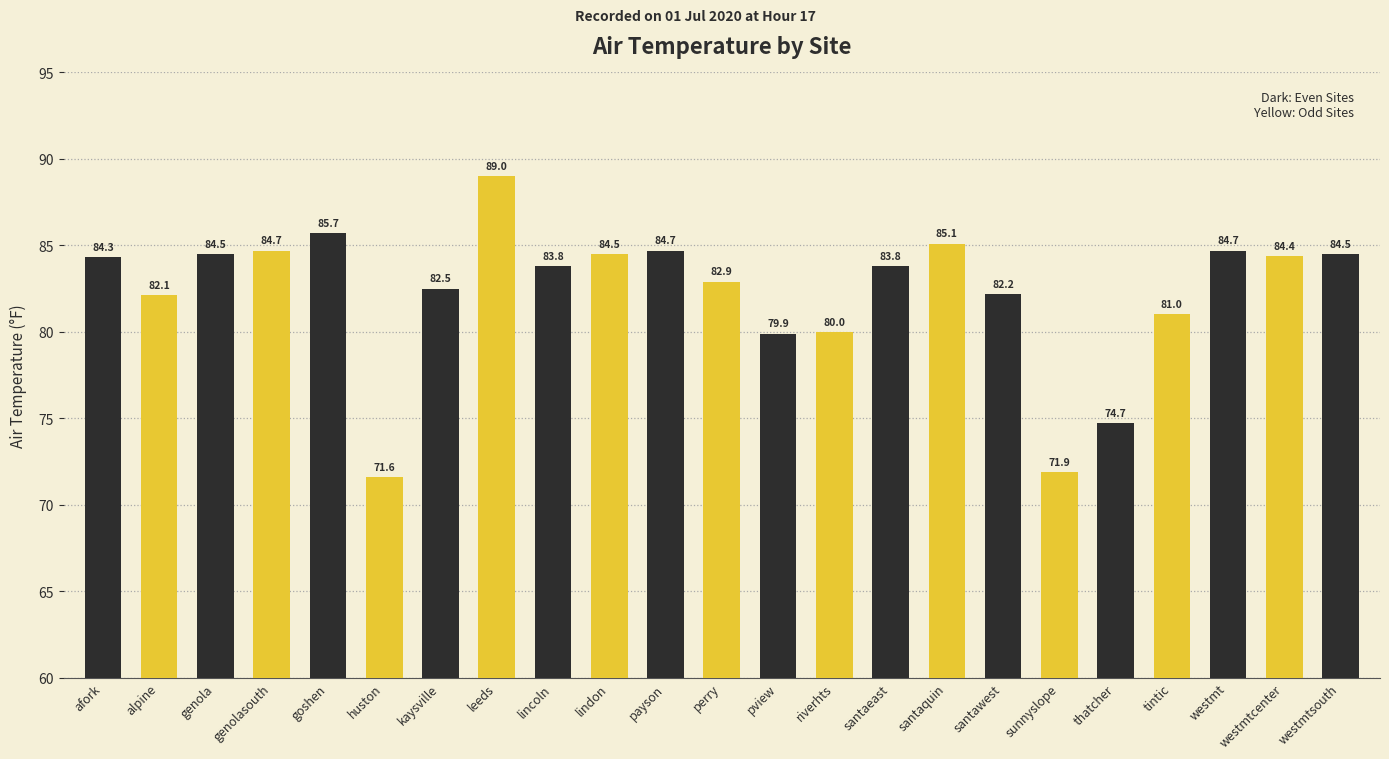

What is the greatest value displayed?

89.0